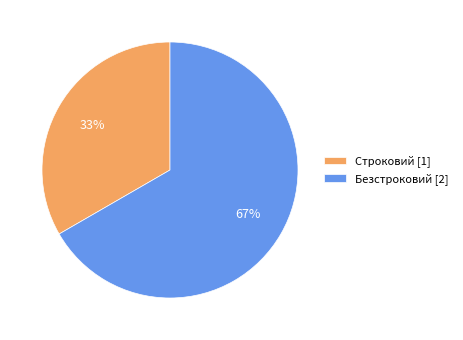

To the nearest percent, what percentage of the pie is Строковий?

33%